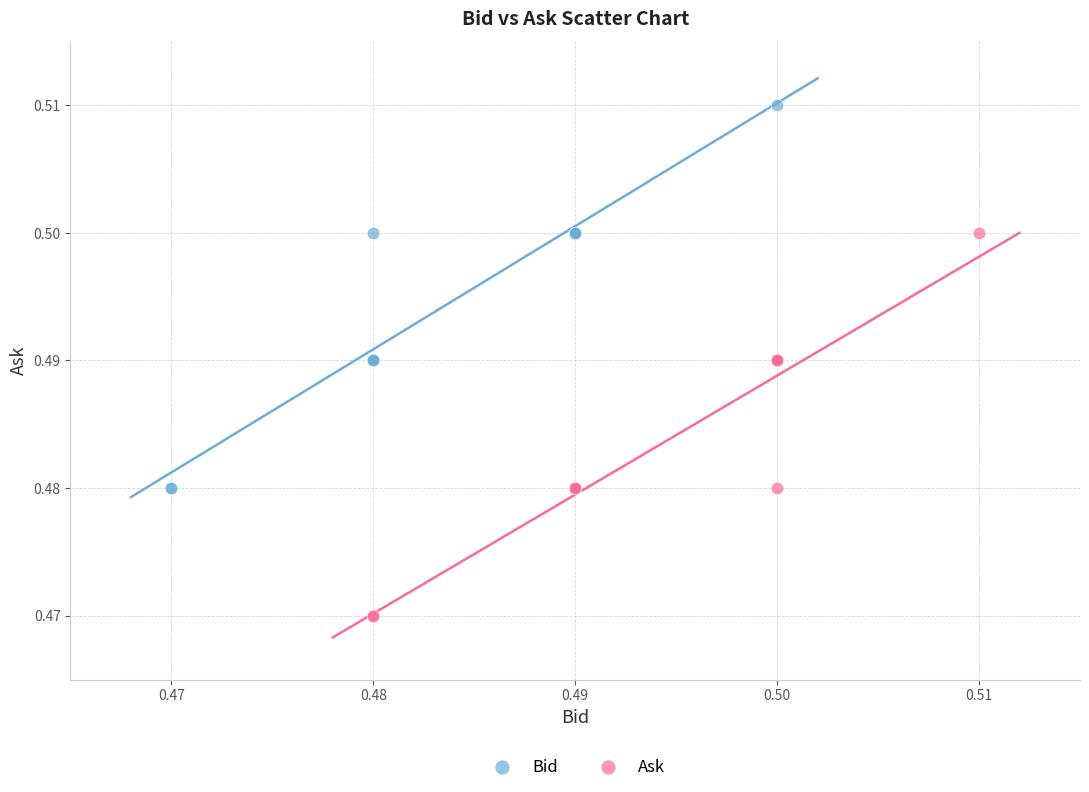

Which series reaches the maximum Y coordinate?

Bid